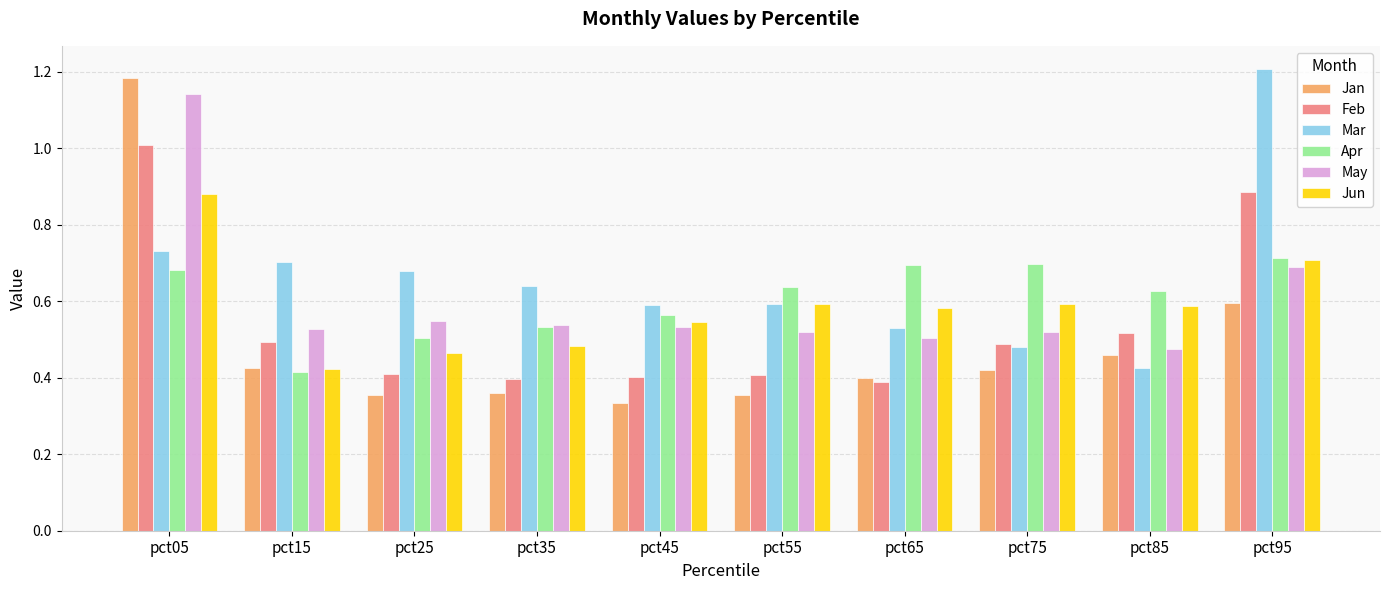

At pct65, list the series in order from largest to smallest.

Apr, Jun, Mar, May, Jan, Feb